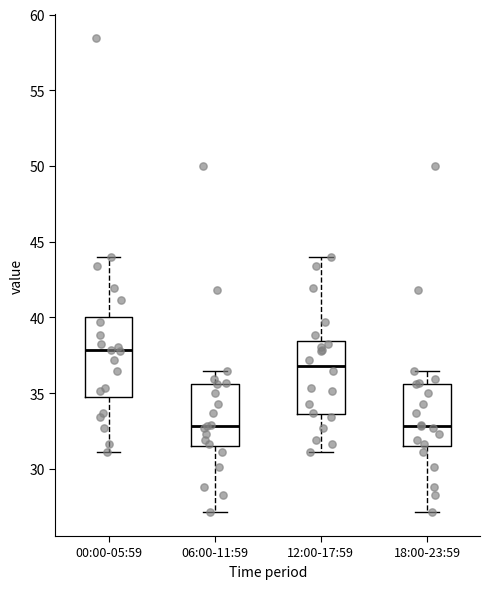

Where is the upper edge of the box for 18:00-23:59 on the y-axis? The values are not printed on the chart, so give them approximately, as read against the axis.

35.5